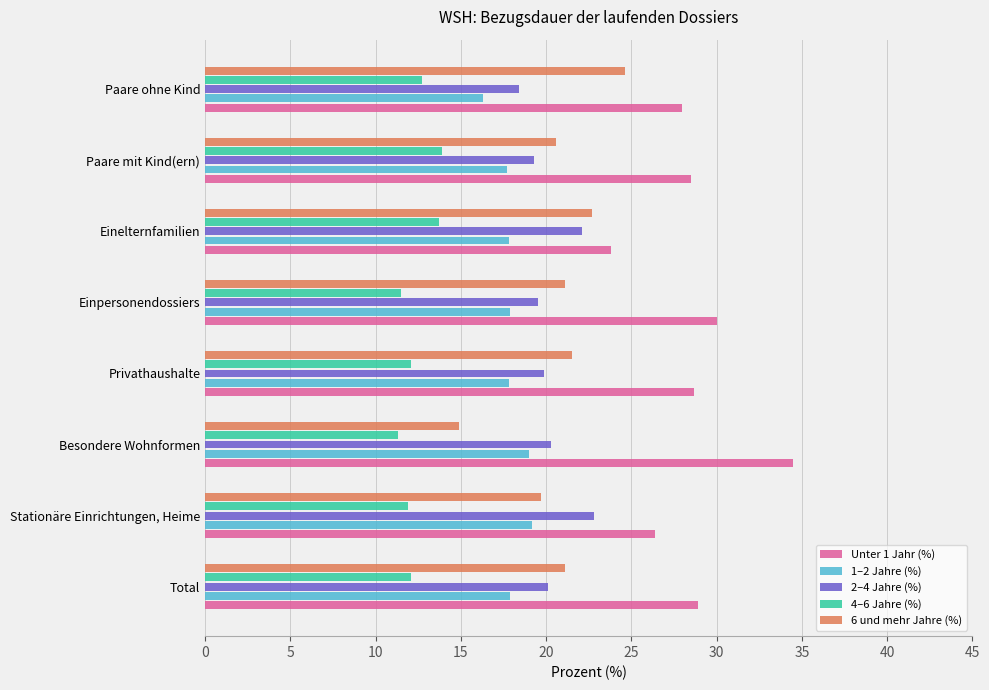

The value of 6 und mehr Jahre (%) at Privathaushalte is 10.5. True or false?

False